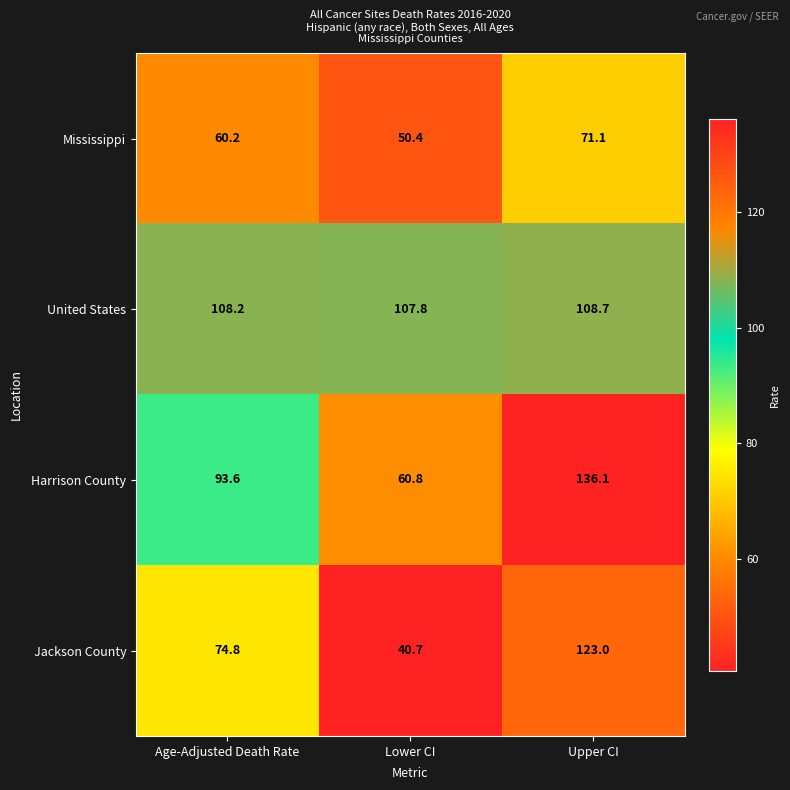

Rank the series by their maximum value, from highest to lowest.

Harrison County, Jackson County, United States, Mississippi